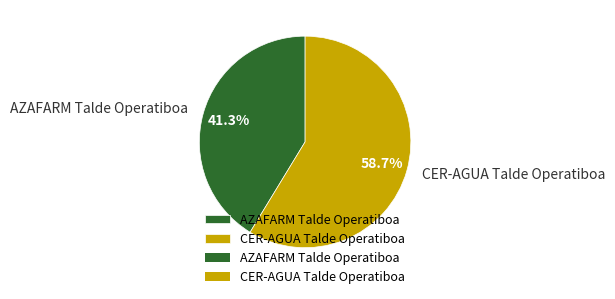

What is the smallest slice in the pie chart?

AZAFARM Talde Operatiboa